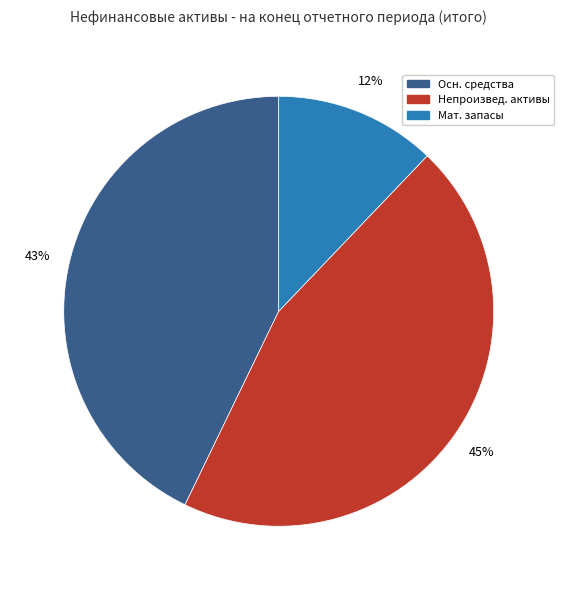

How many segments does this pie chart have?

3